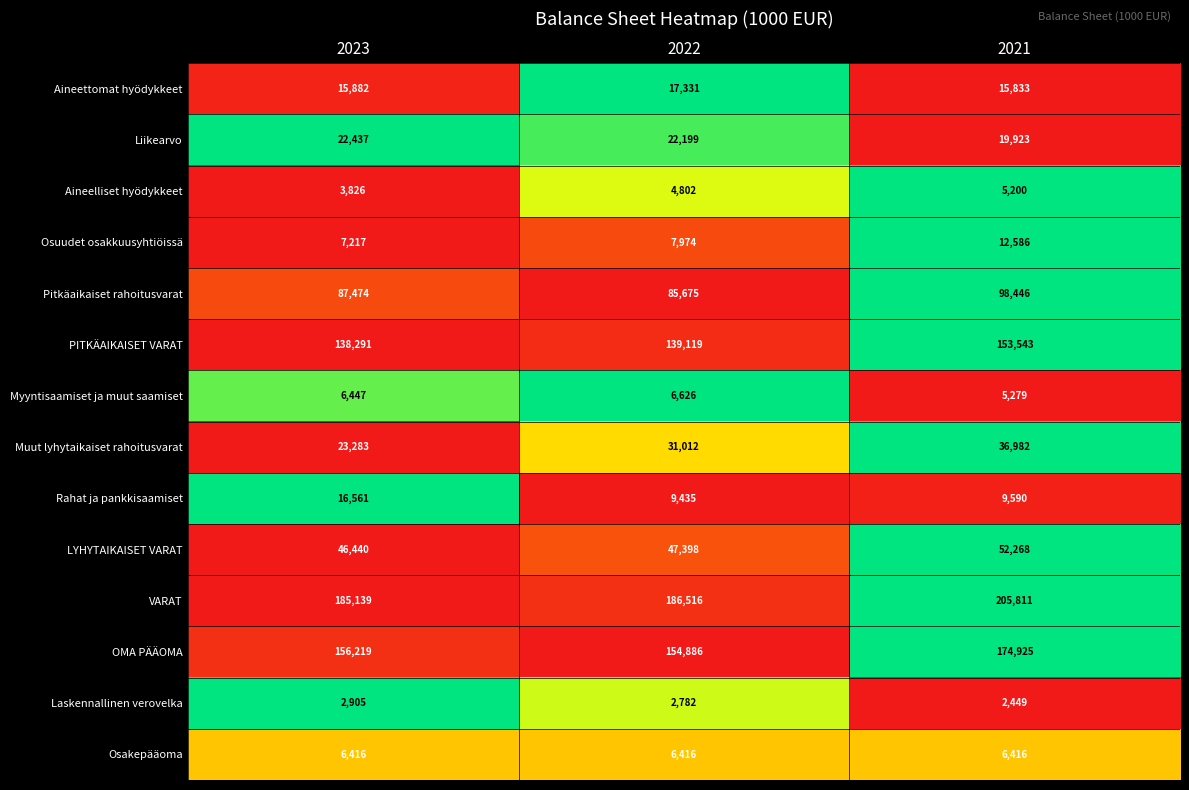

Is the value of VARAT at 2023 greater than the value of Aineelliset hyödykkeet at 2021?

Yes